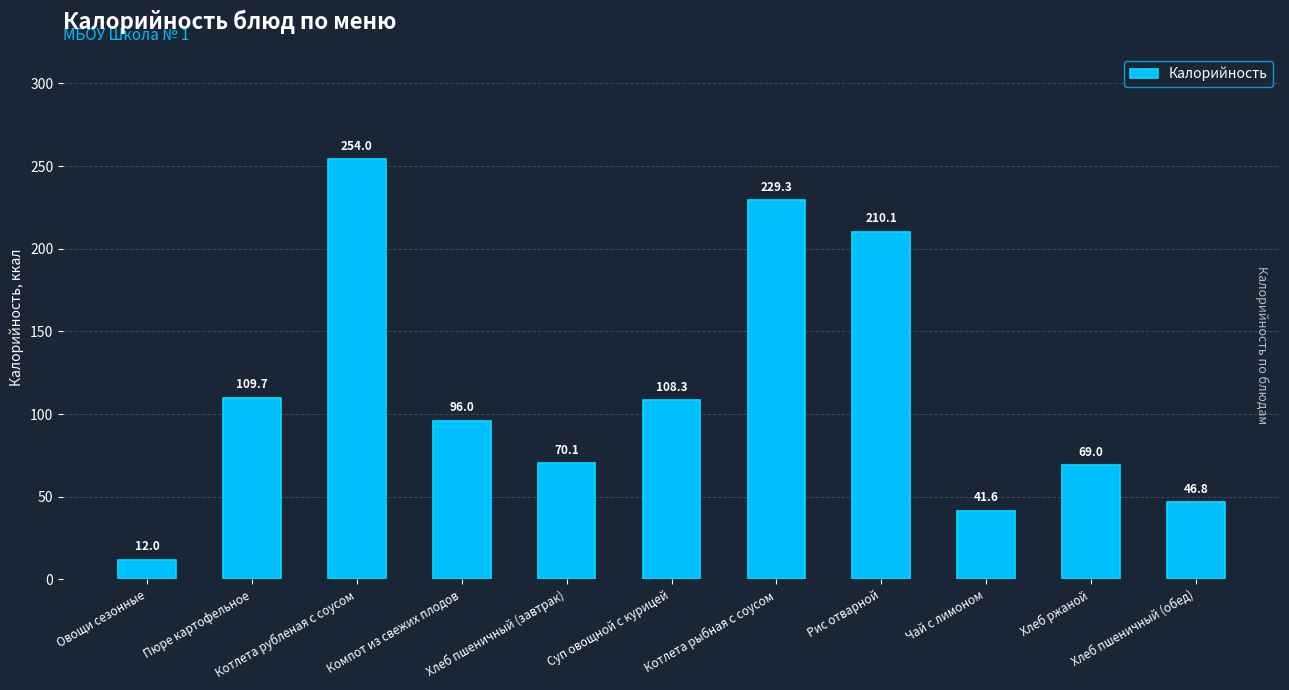

True or false: the data shows 56.5 at Компот из свежих плодов.

False